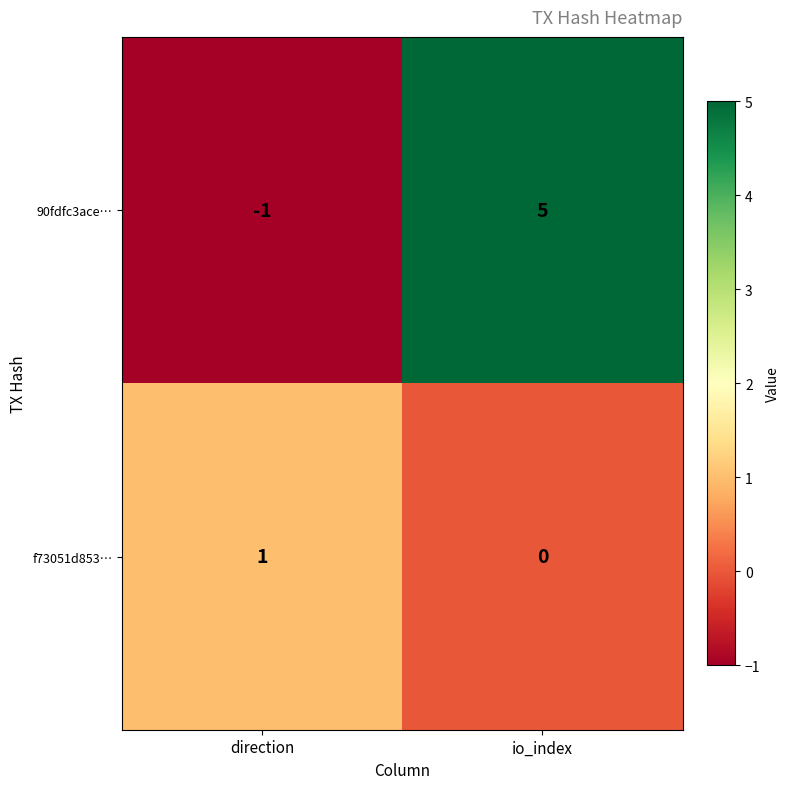

Which series has the widest spread of values?

90fdfc3ace…